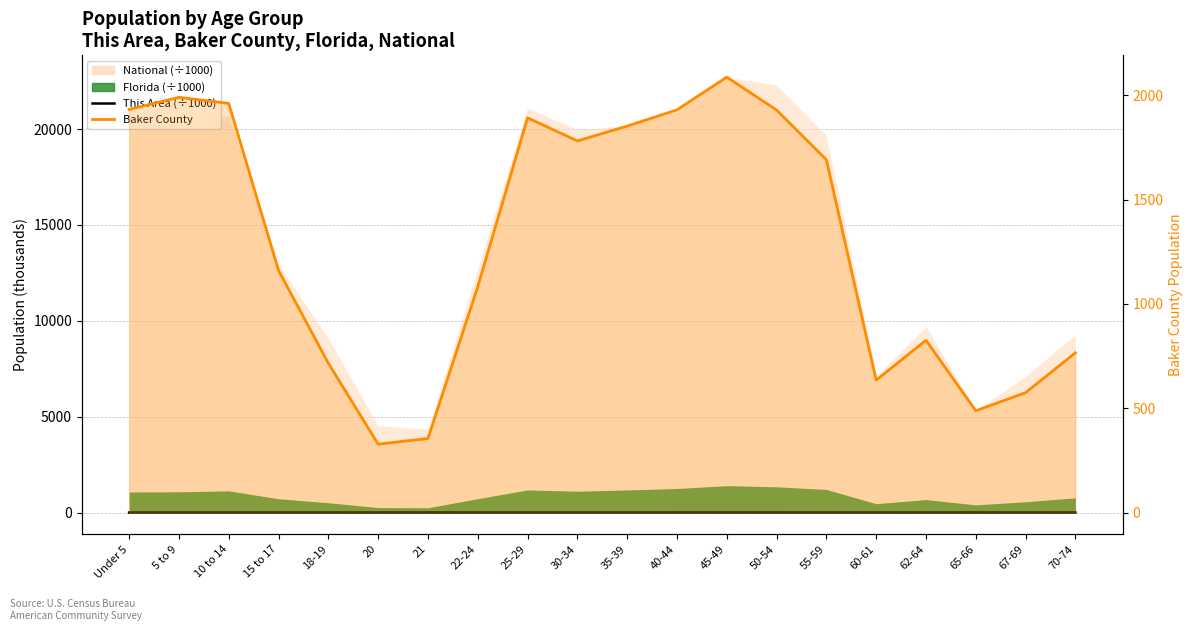

What is the maximum value shown in the chart?

2088.0